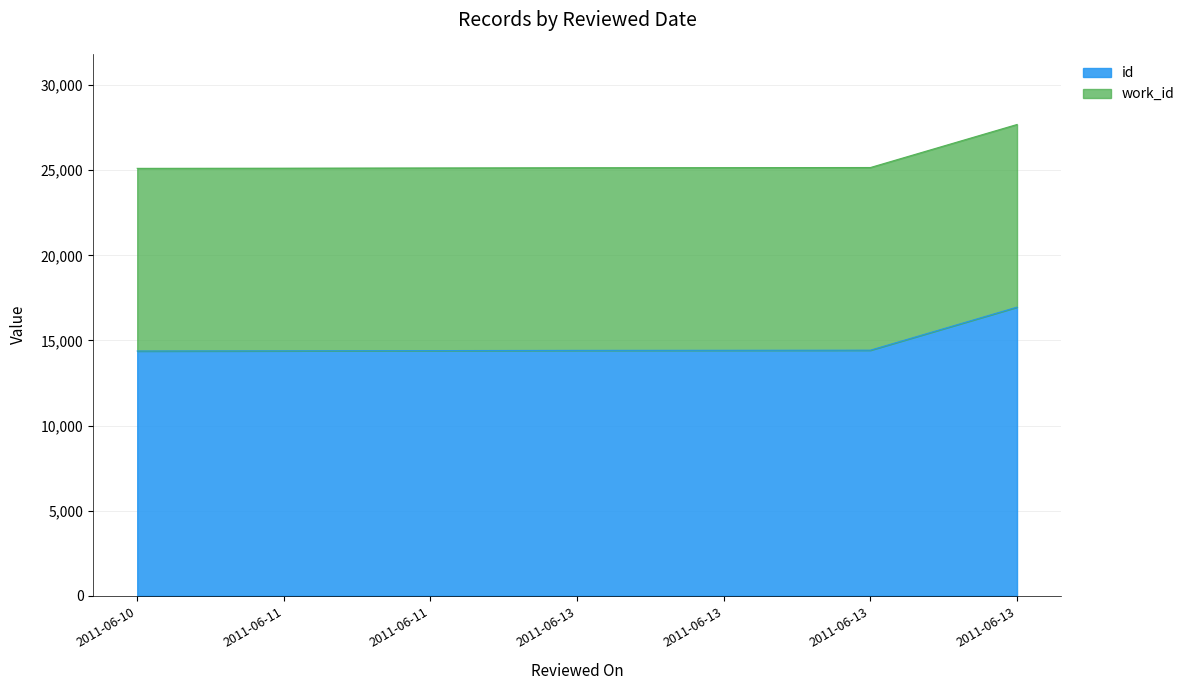

Where does the data first go above 14417?

2011-06-13